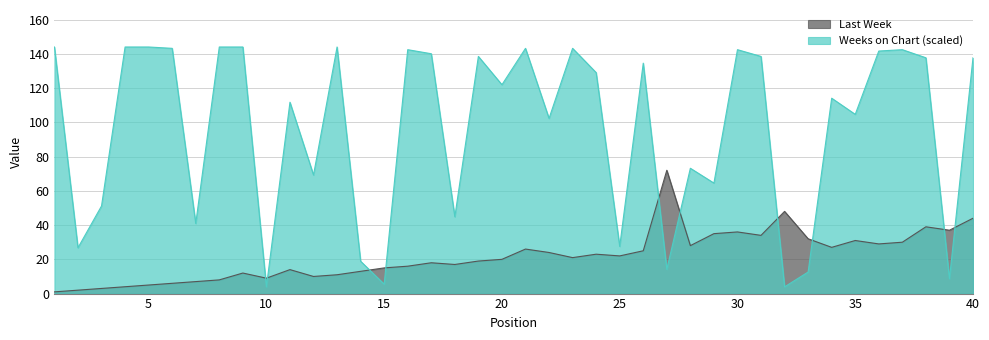

What value does the Weeks on Chart series have at 18?

44.9